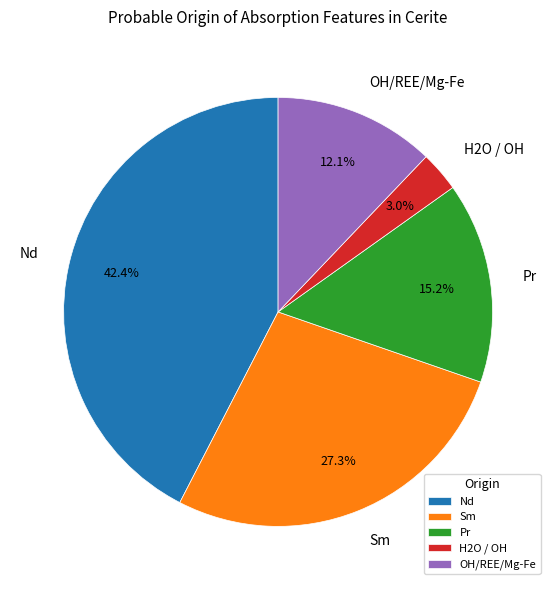

Does OH/REE/Mg-Fe account for over 50% of the chart?

No